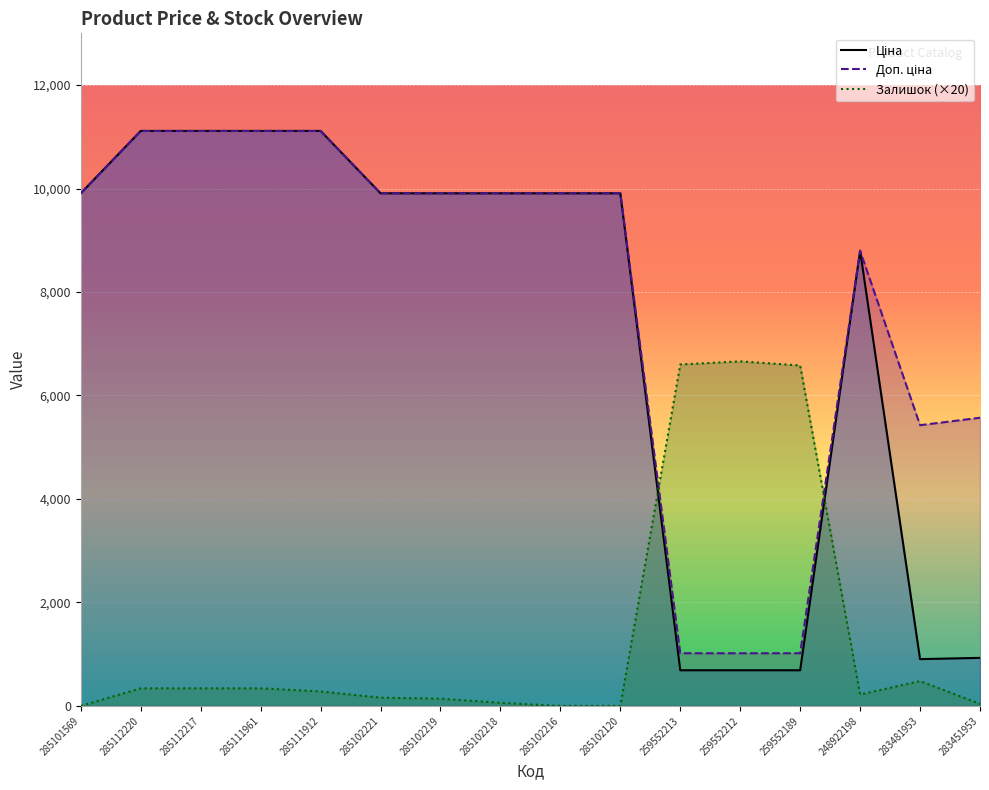

Is it true that Залишок (×20) equals 340.0 at 285112217?

True